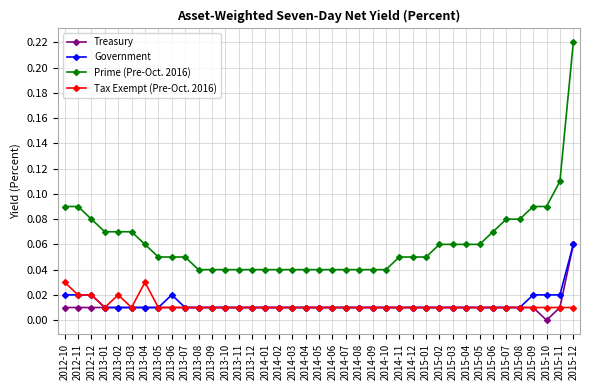

True or false: Prime (Pre-Oct. 2016) and Tax Exempt (Pre-Oct. 2016) cross at least once.

False